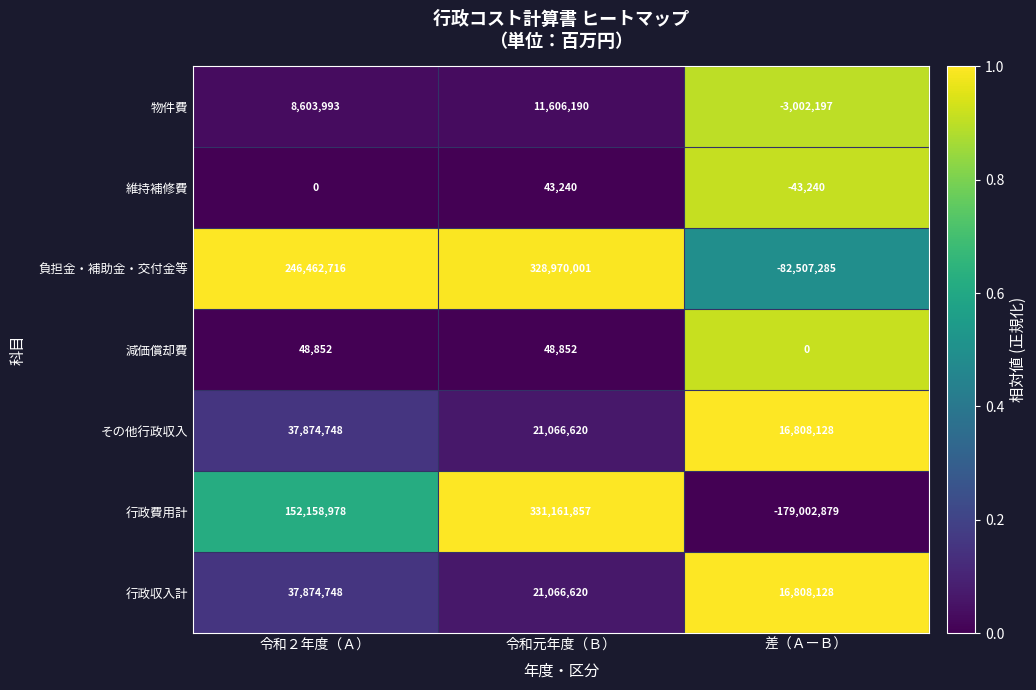

Reading left to right, transcribe all the data shown in this chart.

物件費: 8603993	11606190	-3002197
維持補修費: 0	43240	-43240
負担金・補助金・交付金等: 246462716	328970001	-82507285
減価償却費: 48852	48852	0
その他行政収入: 37874748	21066620	16808128
行政費用計: 152158978	331161857	-179002879
行政収入計: 37874748	21066620	16808128